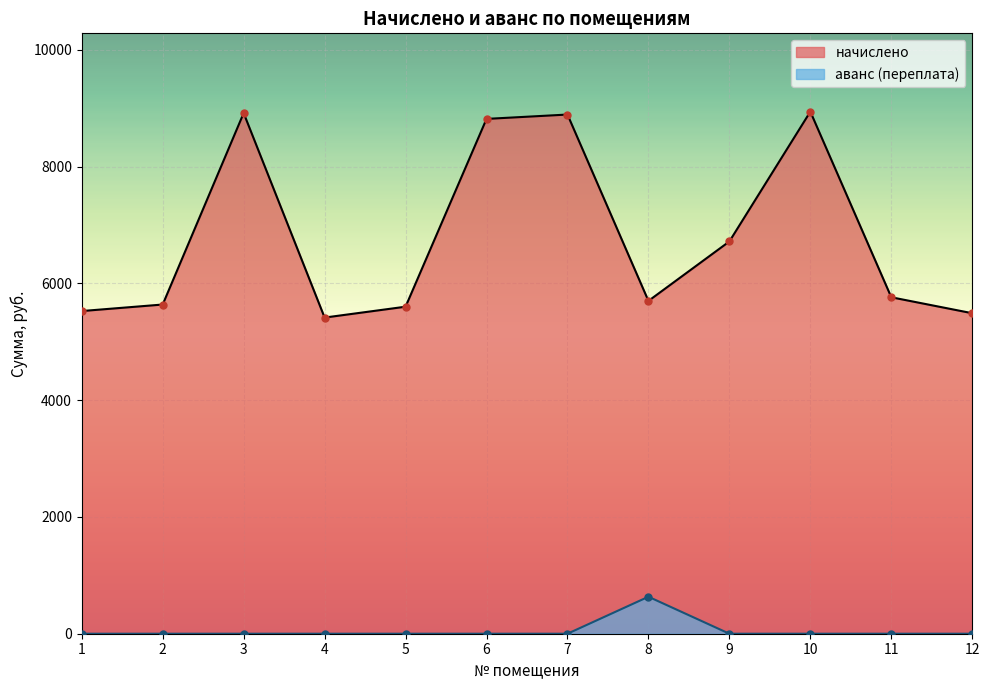

At which category does the chart reach its peak across all series?

10